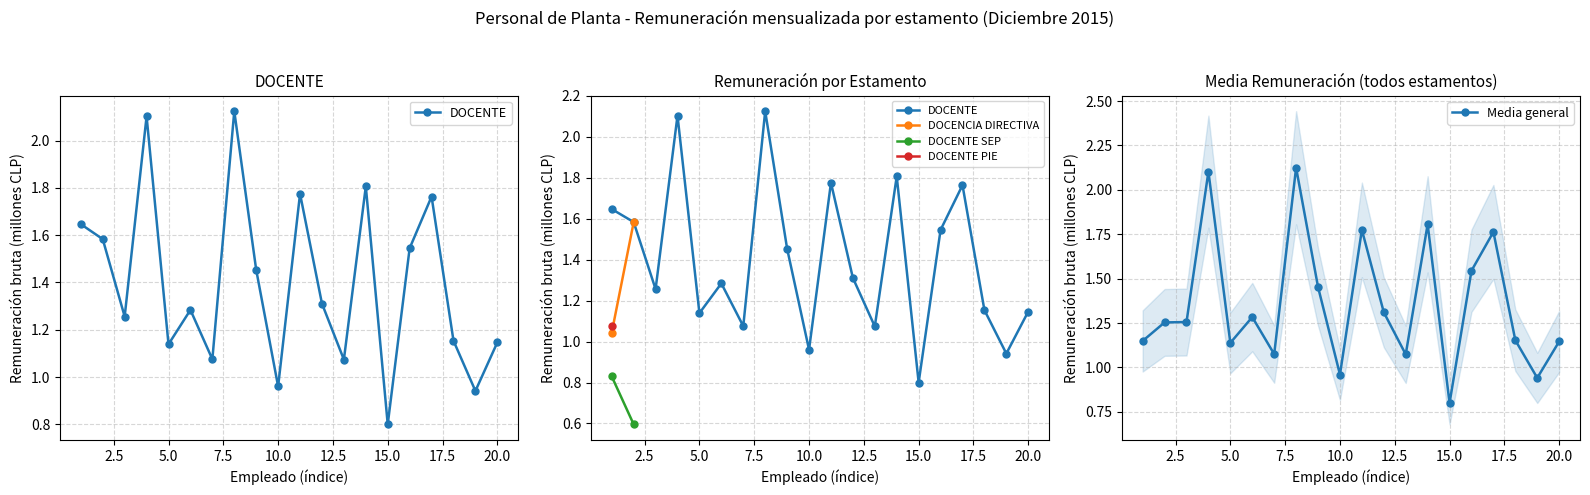

True or false: Media general and DOCENTE cross at least once.

False